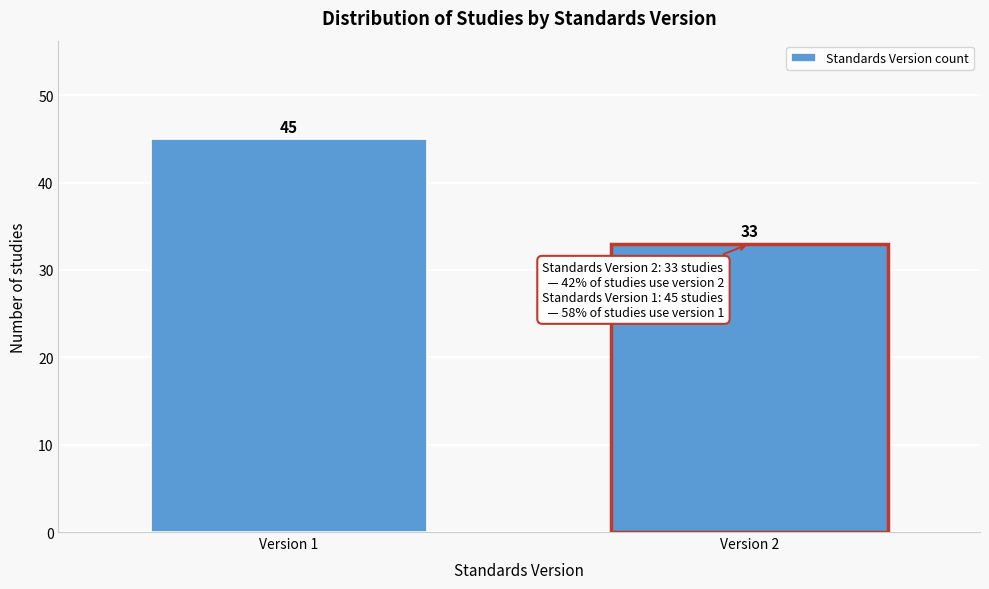

Reading left to right, what are all the values shown in this chart?

Version 1=45	Version 2=33